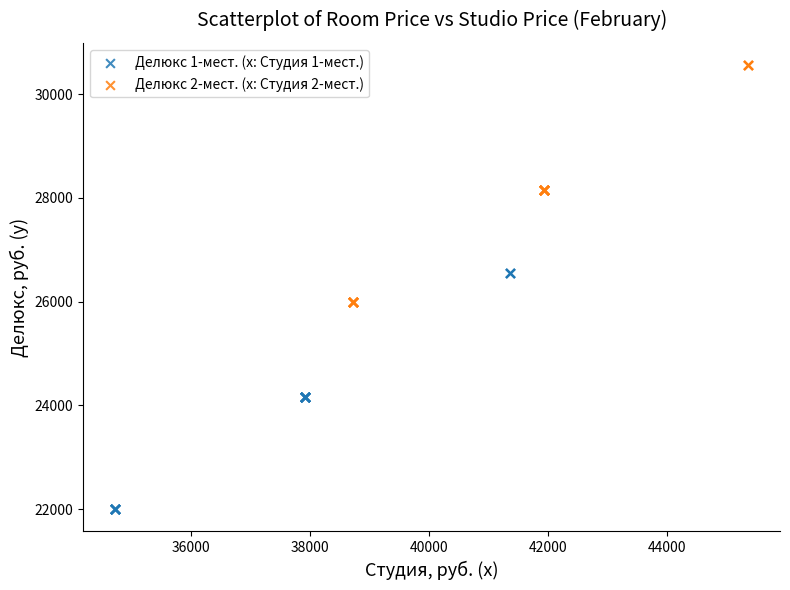

Which series reaches the minimum Y coordinate?

Делюкс 1-мест. (x: Студия 1-мест.)